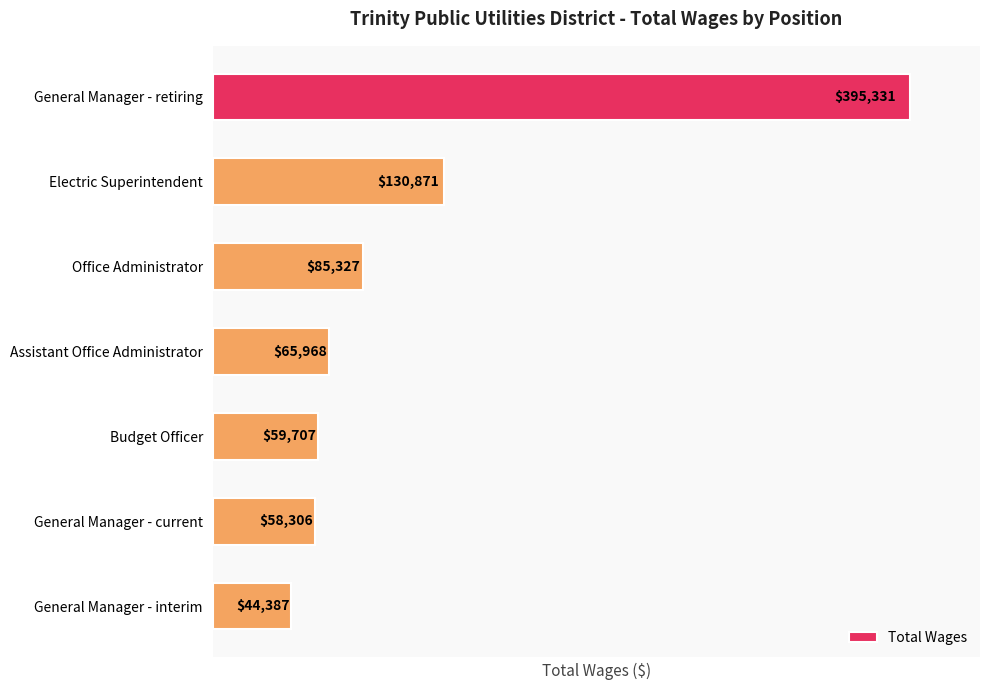

The chart shows a value of 130871 at Electric Superintendent. True or false?

True